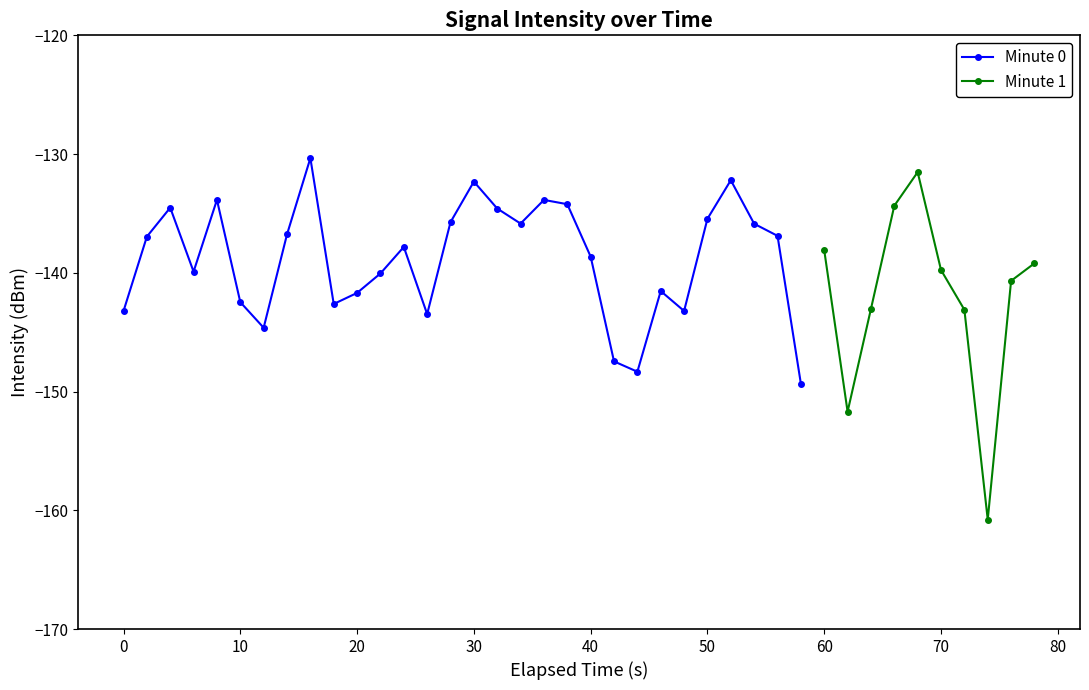

The value of Minute 0 at 20 is -62.9. True or false?

False